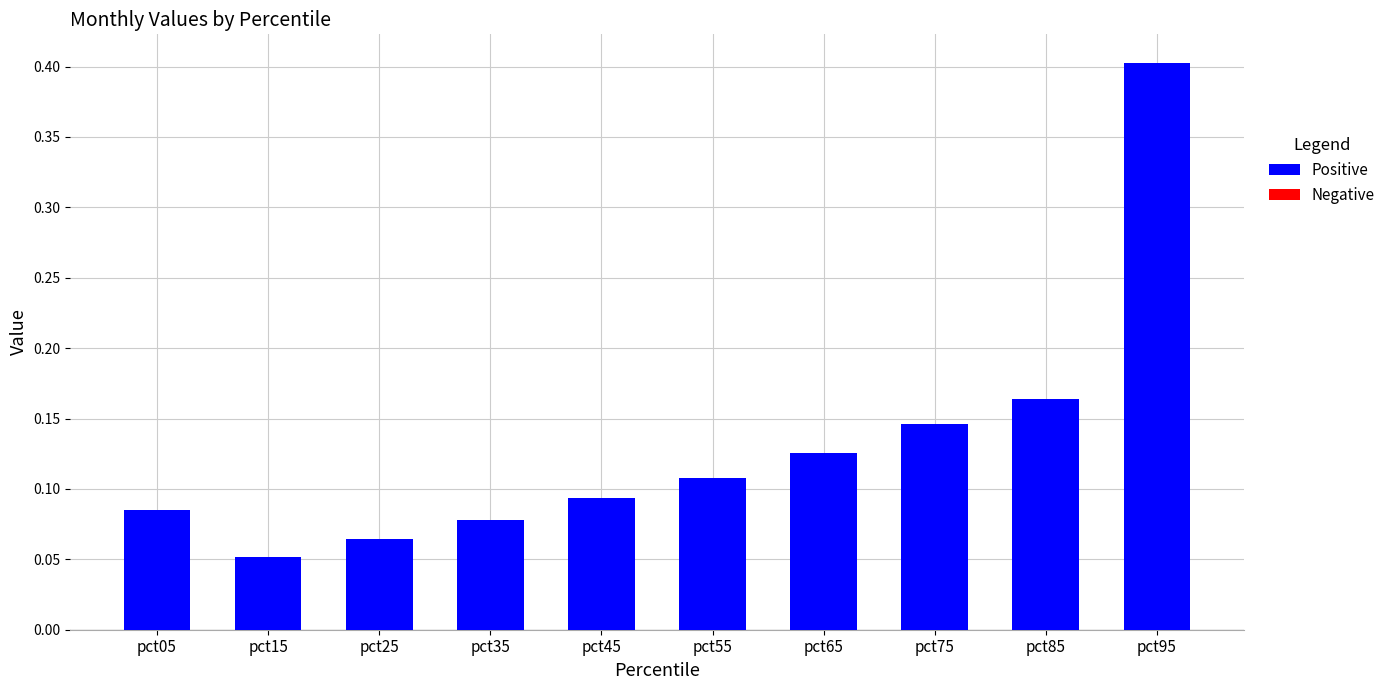

At which label is the value closest to 0?

pct15